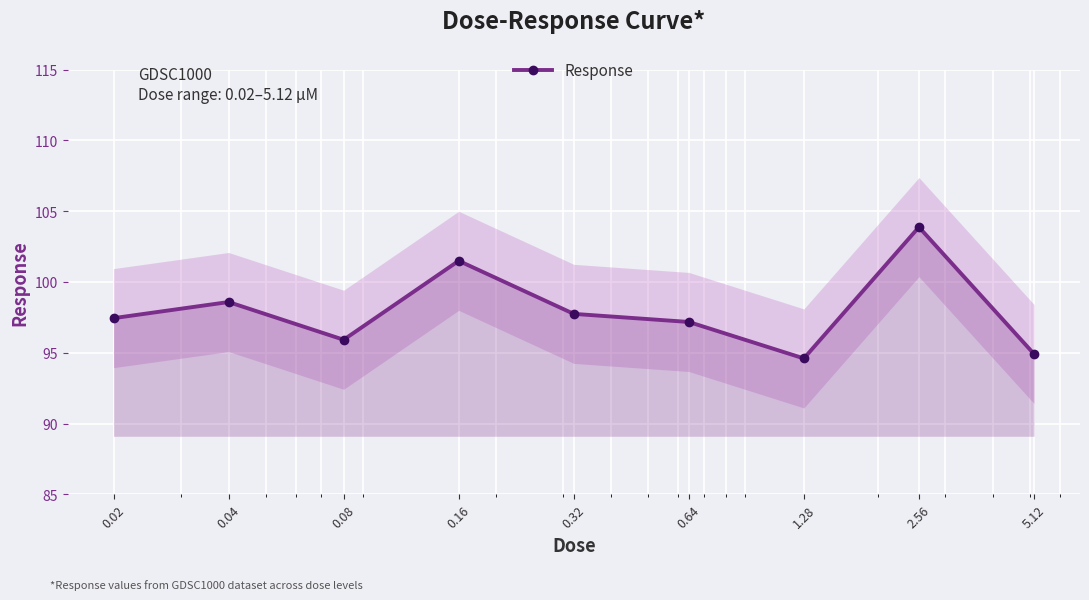

What is the difference between the values at 0.08 and 1.28?

1.3